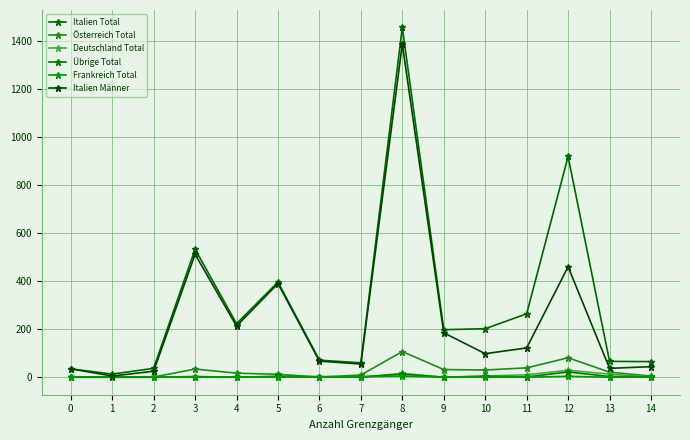

What is the difference between the Österreich Total values at 1 and 8?

106